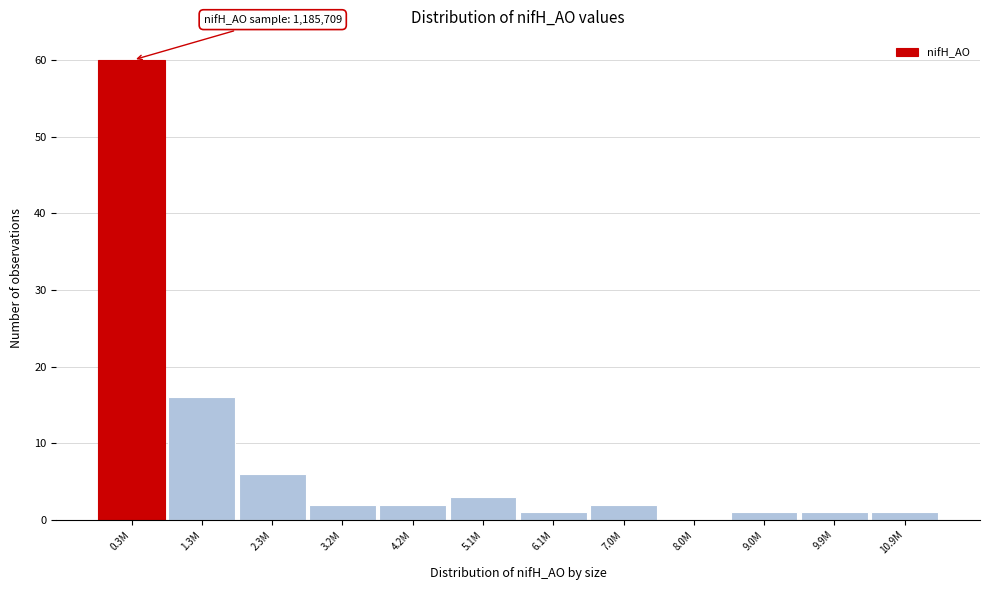

Reading left to right, what are all the values shown in this chart?

0.3M=60	1.3M=16	2.3M=6	3.2M=2	4.2M=2	5.1M=3	6.1M=1	7.0M=2	8.0M=0	9.0M=1	9.9M=1	10.9M=1